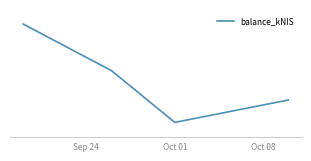

Does the chart have visible grid lines?

No